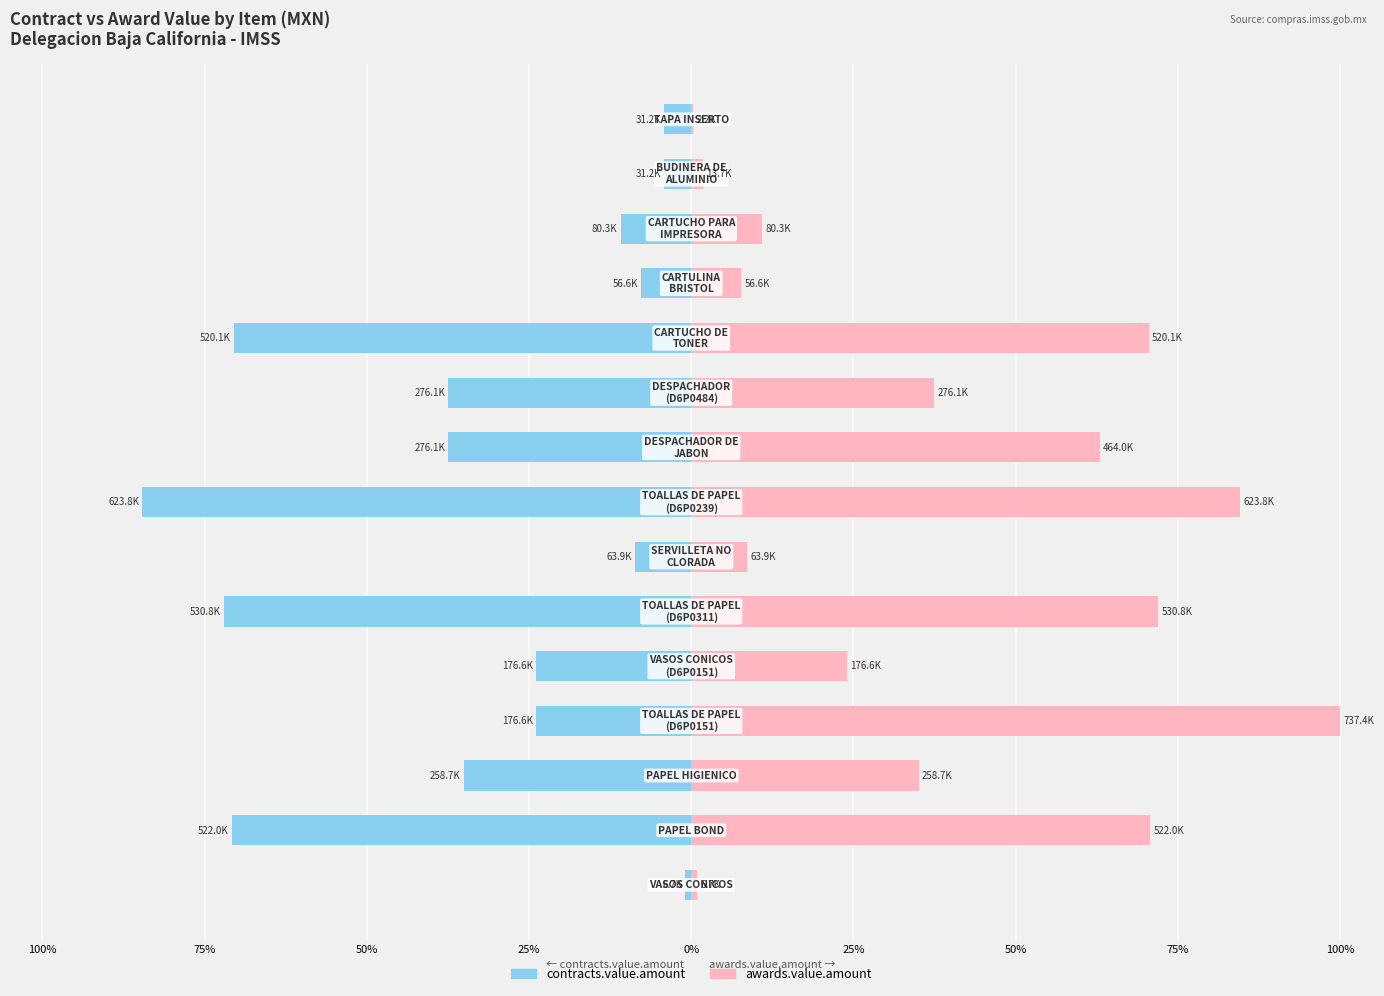

How many data points does each series have?

15